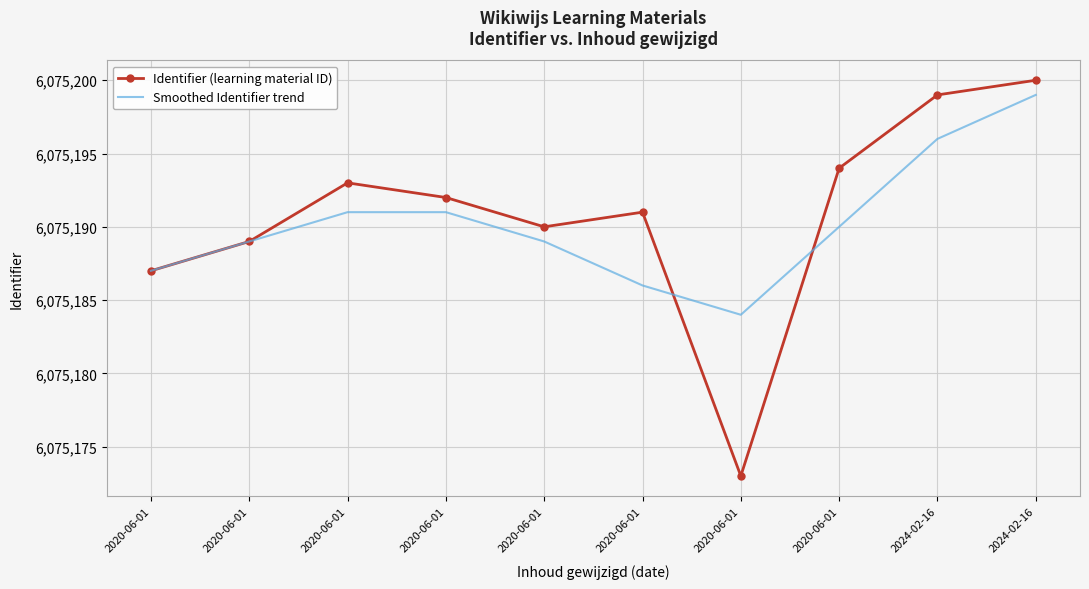

What is the difference between the maximum and minimum values in the Smoothed Identifier trend series?

15